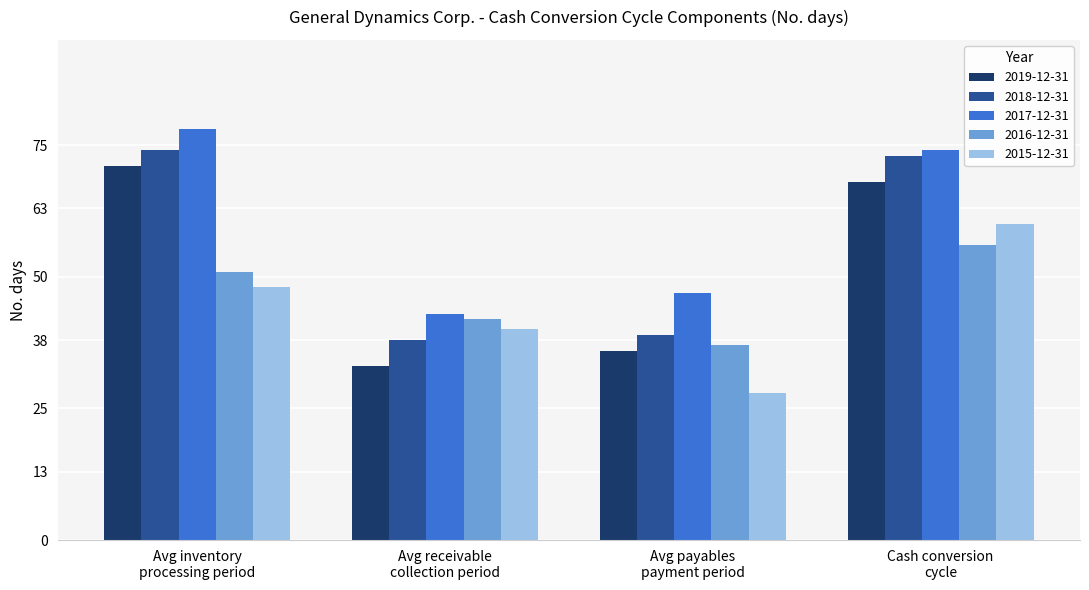

What is the value of the 2015-12-31 bar at the 2nd from the left?

40